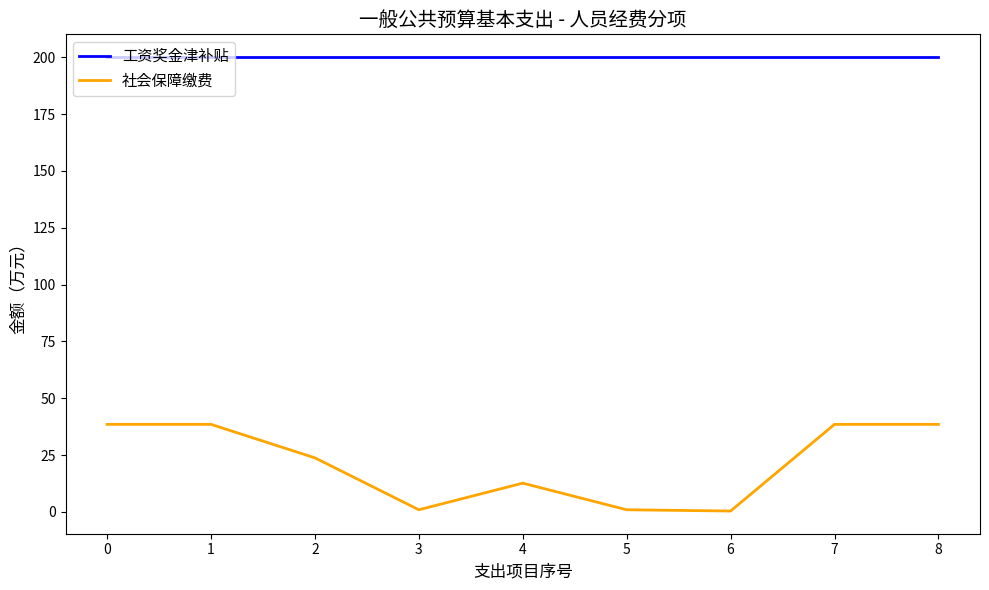

True or false: 社会保障缴费 and 工资奖金津补贴 intersect in this chart.

False